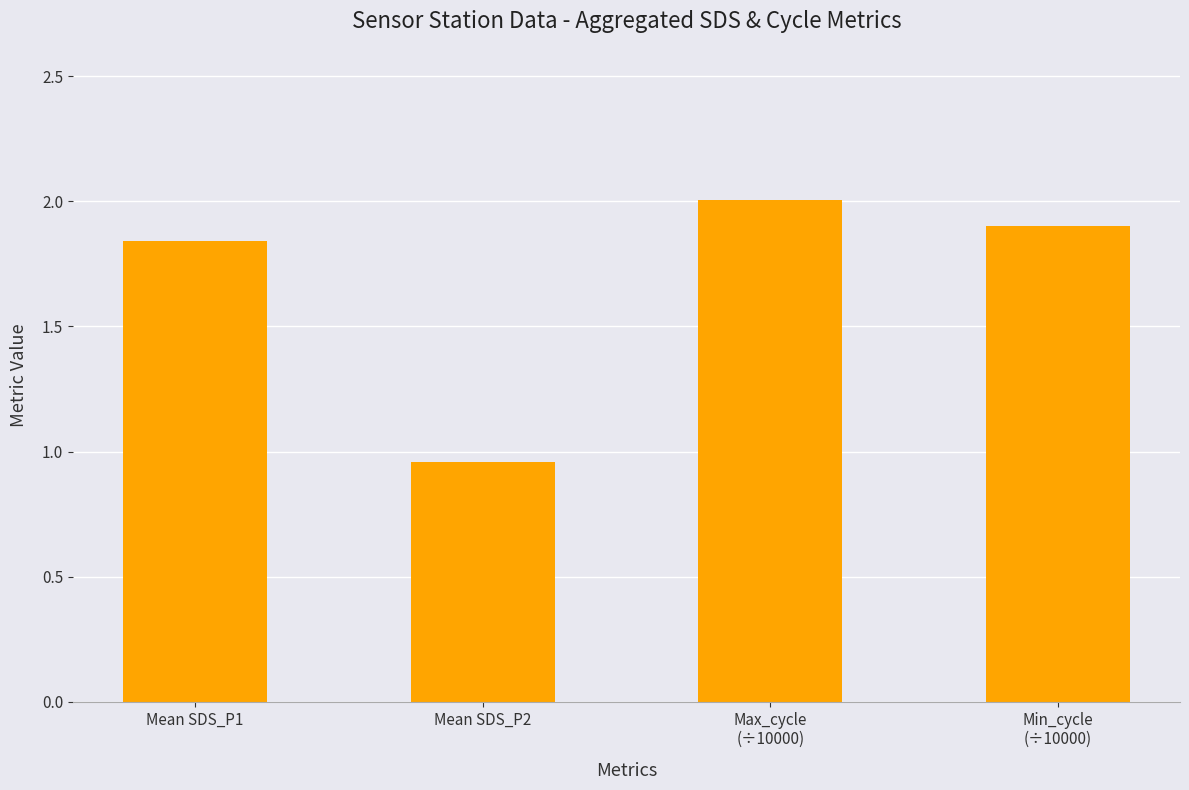

What is the average value?

1.7